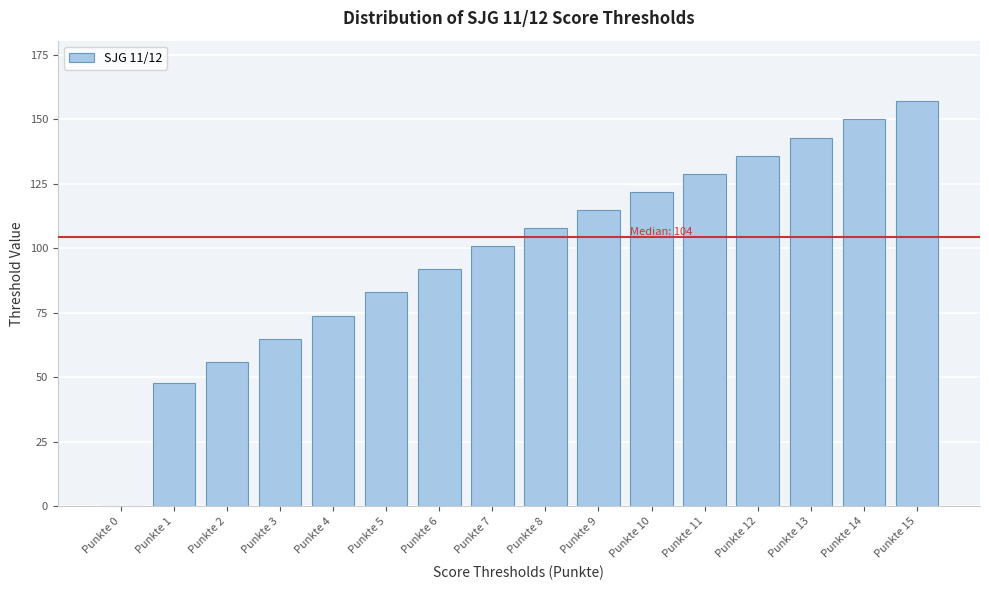

Reading left to right, extract all data points from this chart.

Punkte 0=0	Punkte 1=48	Punkte 2=56	Punkte 3=65	Punkte 4=74	Punkte 5=83	Punkte 6=92	Punkte 7=101	Punkte 8=108	Punkte 9=115	Punkte 10=122	Punkte 11=129	Punkte 12=136	Punkte 13=143	Punkte 14=150	Punkte 15=157